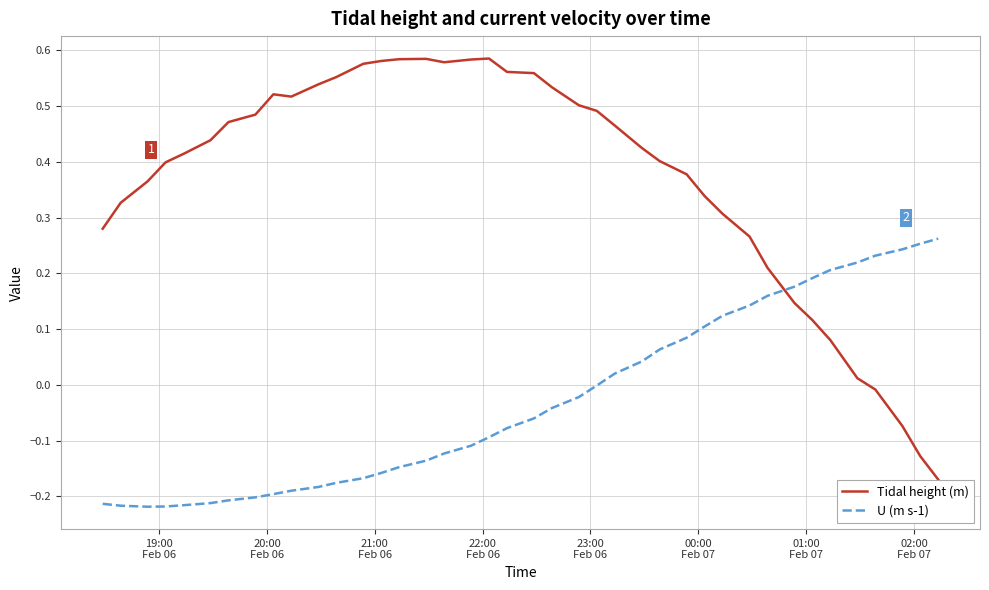

What is the difference between the maximum and minimum values in the Tidal height (m) series?

0.8